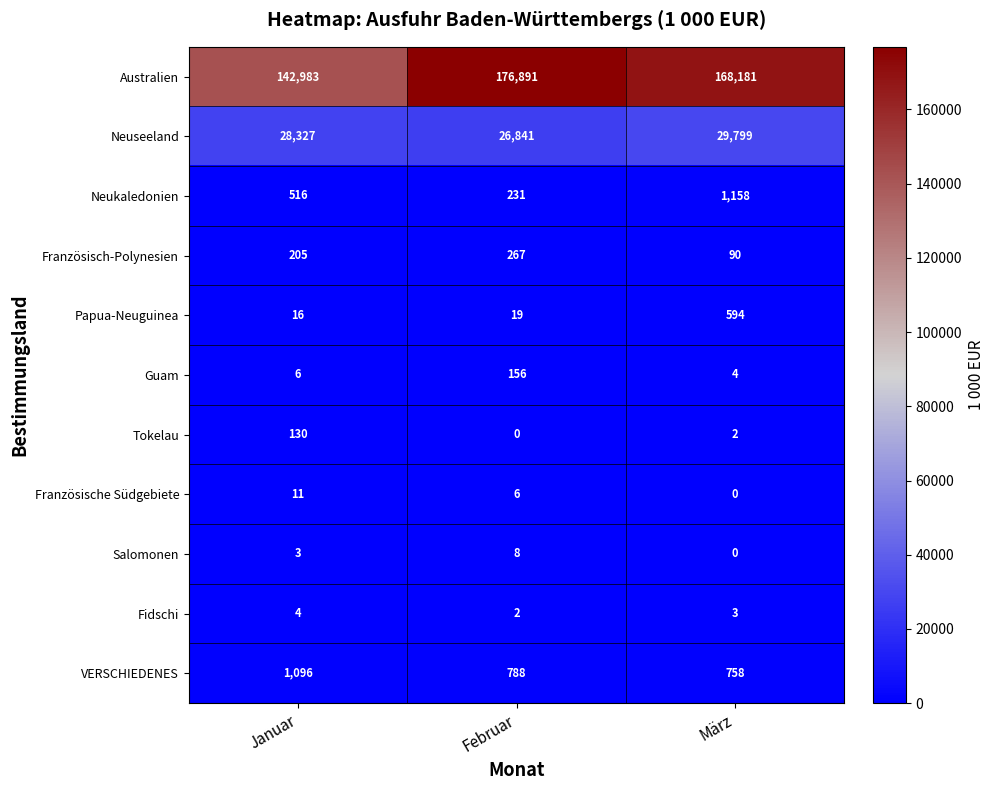

At how many categories does at least one series exceed 36305?

3